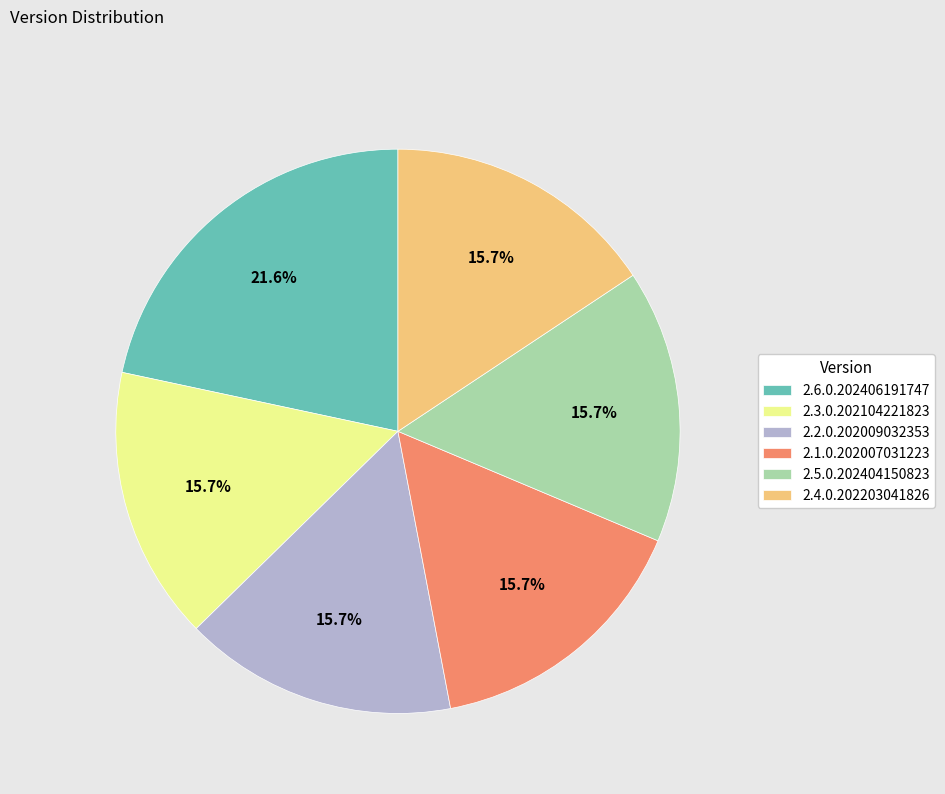

What is the ratio of the value at 2.3.0.202104221823 to the value at 2.4.0.202203041826?

1.0